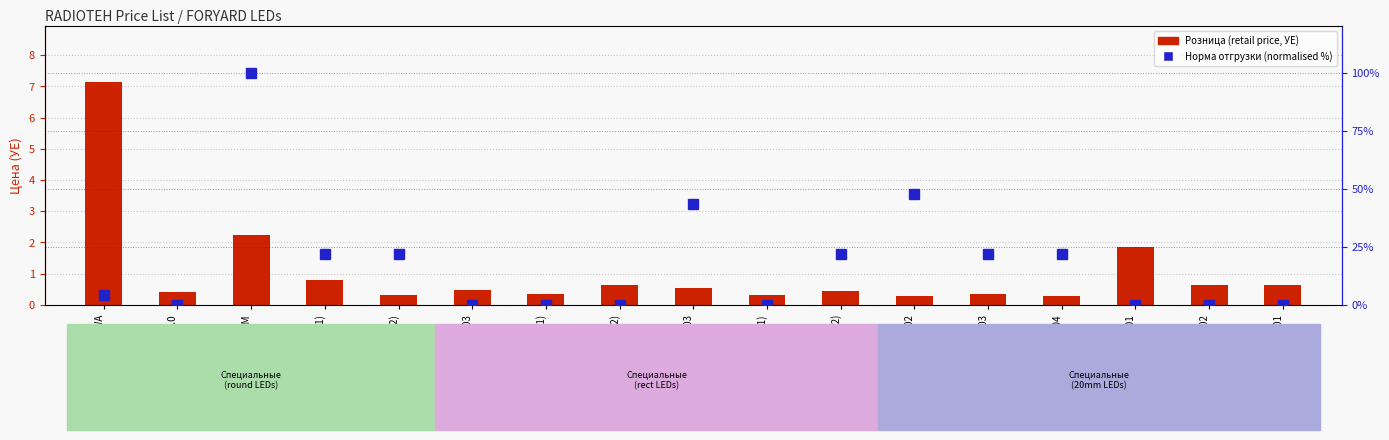

Rank the series by their maximum value, from highest to lowest.

Норма отгрузки (норм.), Розница